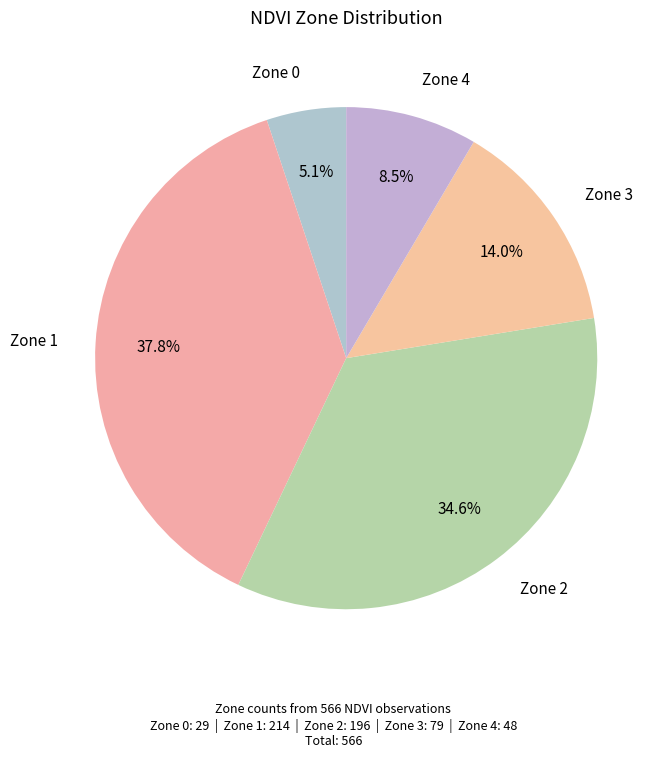

What percentage is the Zone 0 slice, to the nearest percent?

5%